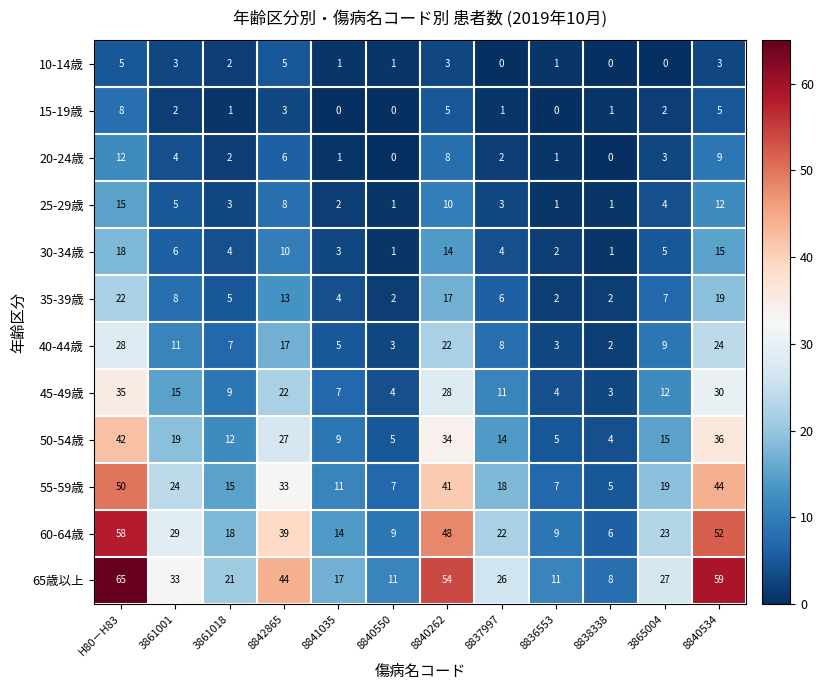

The value of 35-39歳 at 8840550 is 2. True or false?

True